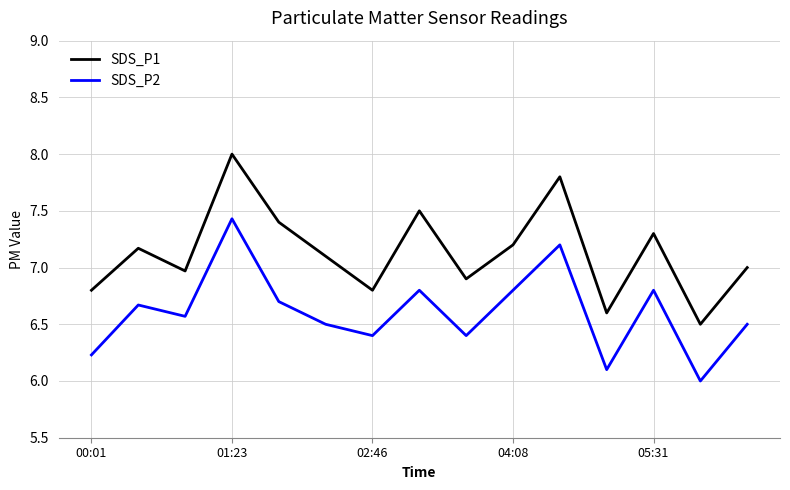

True or false: SDS_P1 and SDS_P2 intersect in this chart.

False